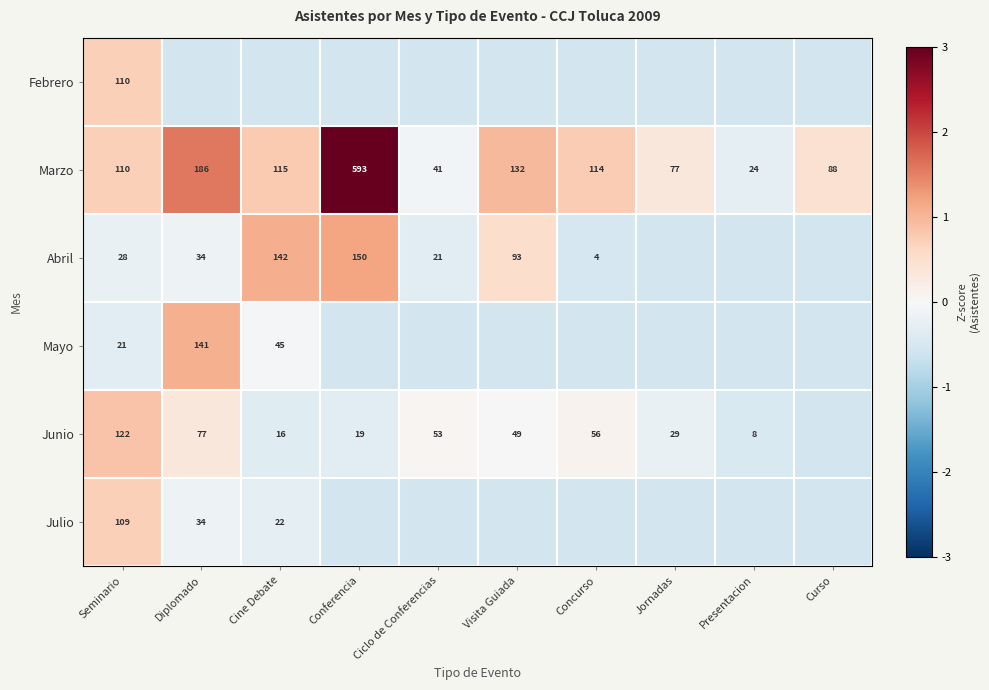

Which category has the highest value in the Marzo series?

Conferencia